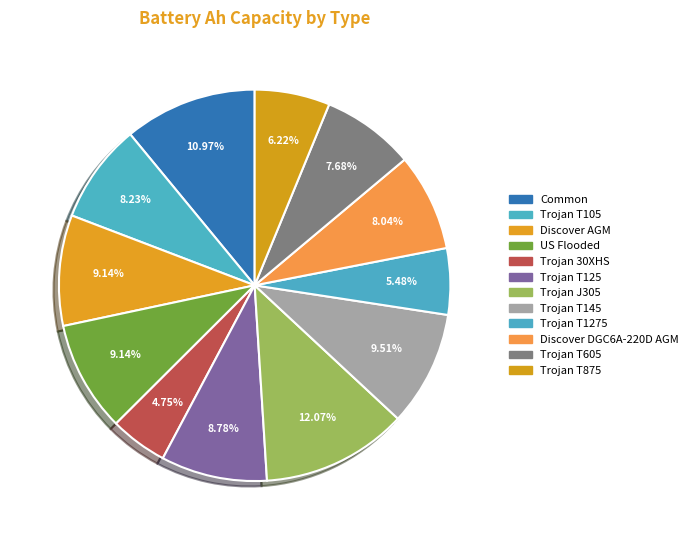

Which category has the smallest portion of the pie?

Trojan 30XHS